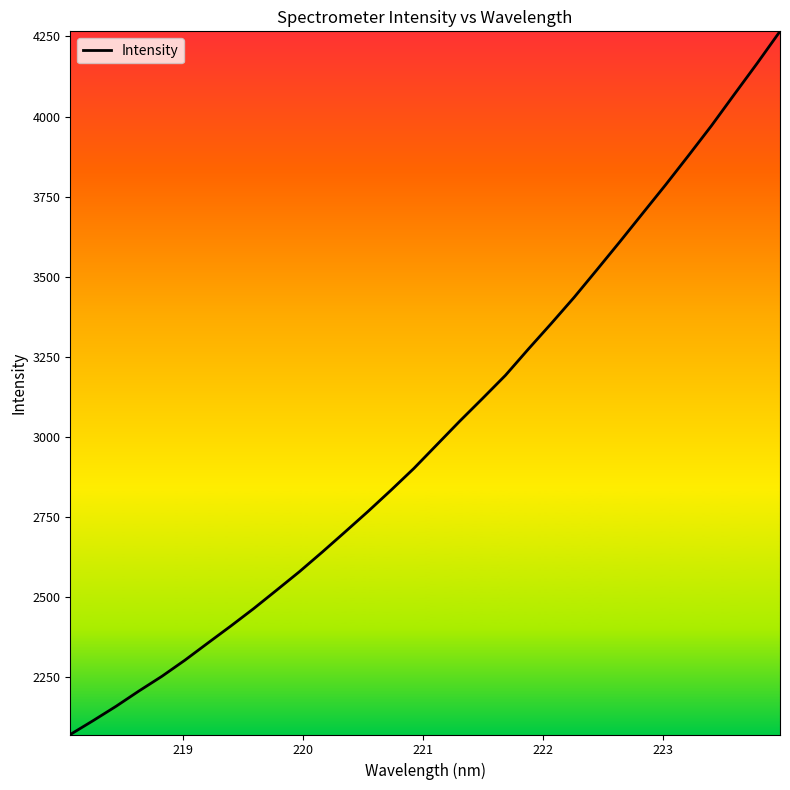

What is the smallest value displayed?

2071.8